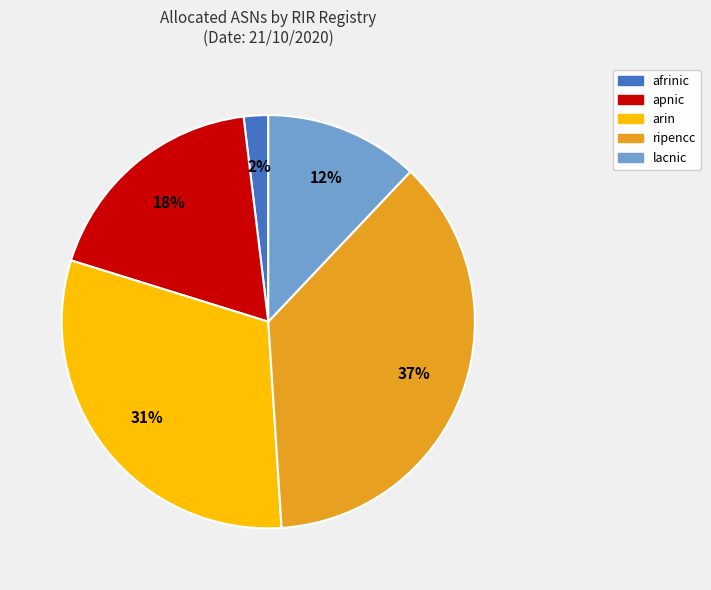

True or false: arin accounts for 31% of the total.

True